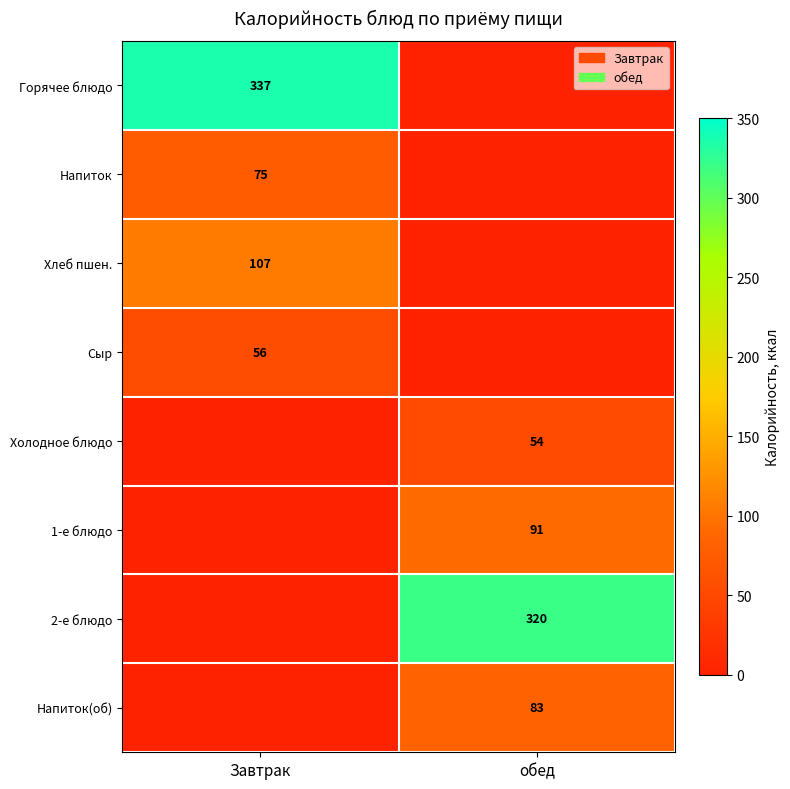

Is the value of Сыр at Завтрак greater than the value of Холодное блюдо at обед?

Yes